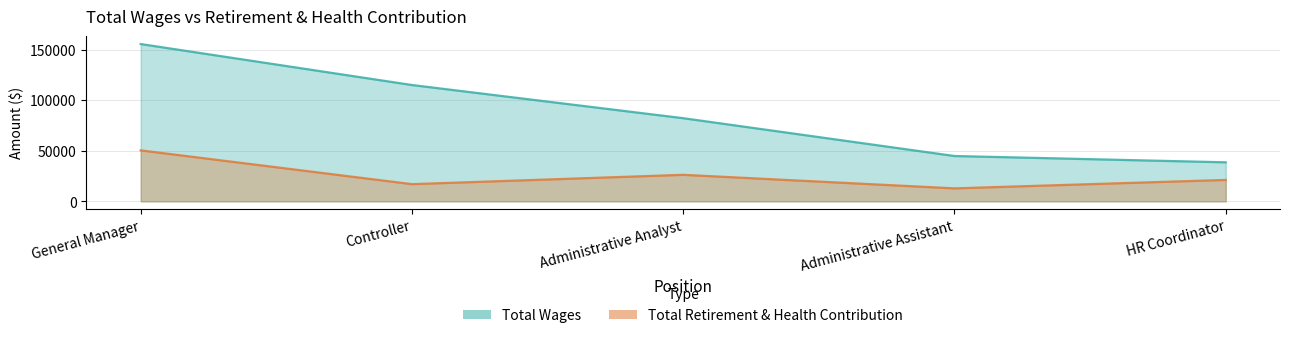

True or false: Total Retirement & Health Contribution has a value of 21185 at HR Coordinator.

True